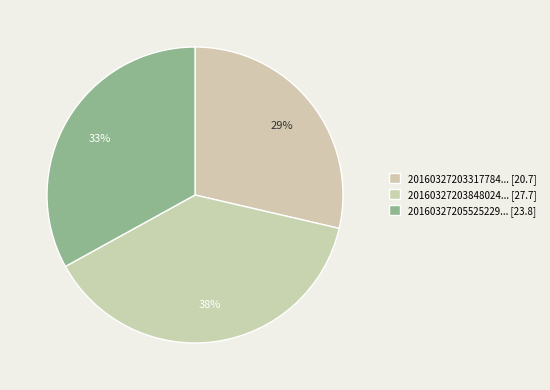

To the nearest percent, what is the average slice percentage?

33%